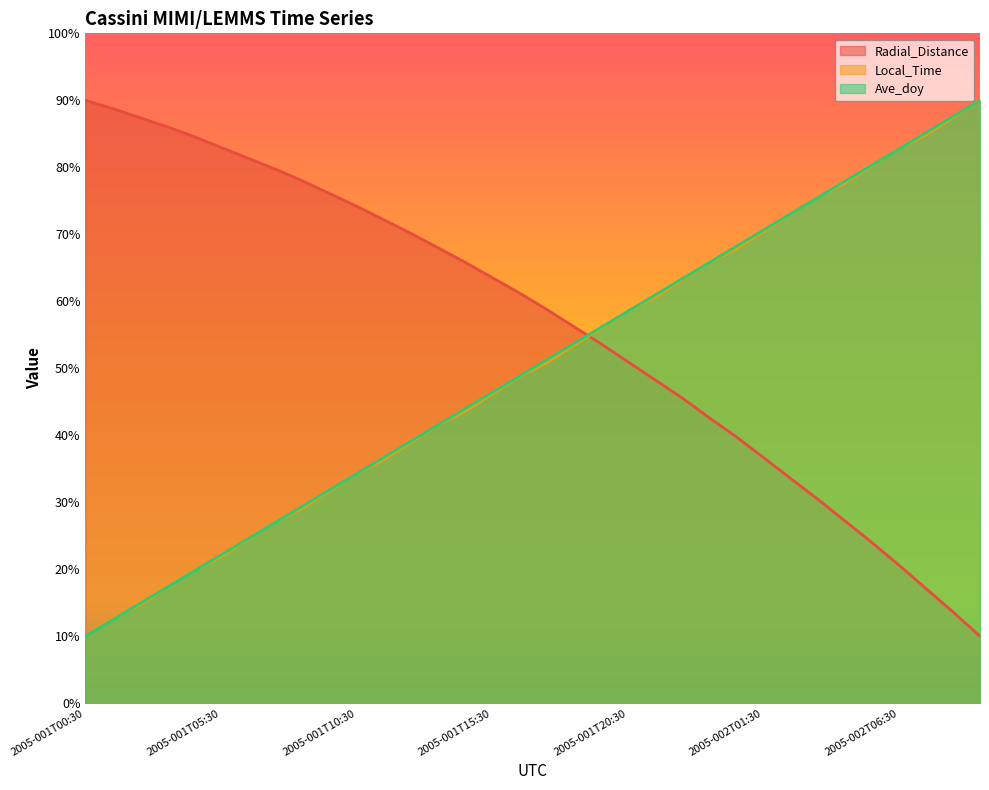

Where does the Local_Time series first go above 50?

2005-001T17:30